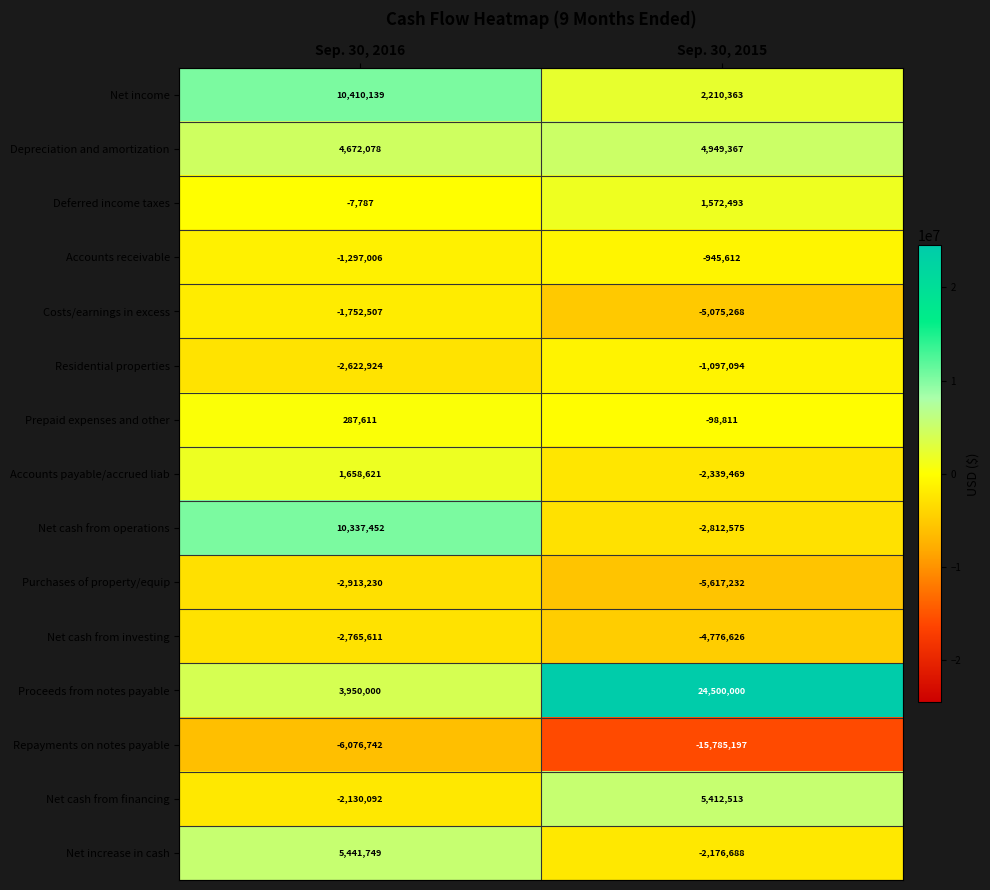

Rank the series at Sep. 30, 2016 from highest to lowest value.

Net income, Net cash from operations, Net increase in cash, Depreciation and amortization, Proceeds from notes payable, Accounts payable/accrued liab, Prepaid expenses and other, Deferred income taxes, Accounts receivable, Costs/earnings in excess, Net cash from financing, Residential properties, Net cash from investing, Purchases of property/equip, Repayments on notes payable